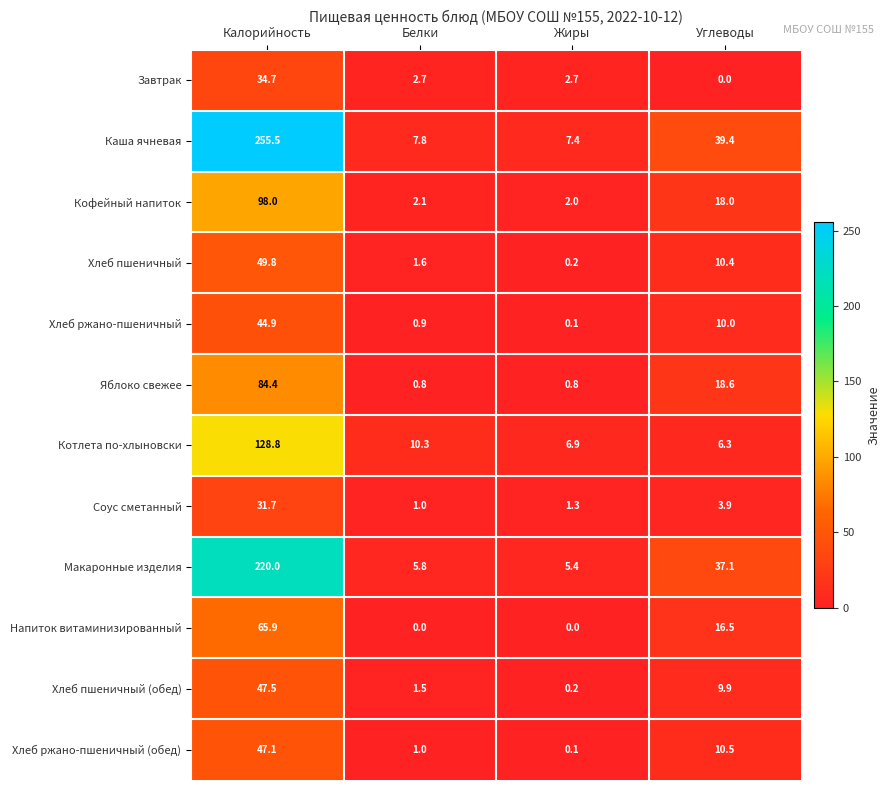

Which label corresponds to the largest value in the chart?

Калорийность